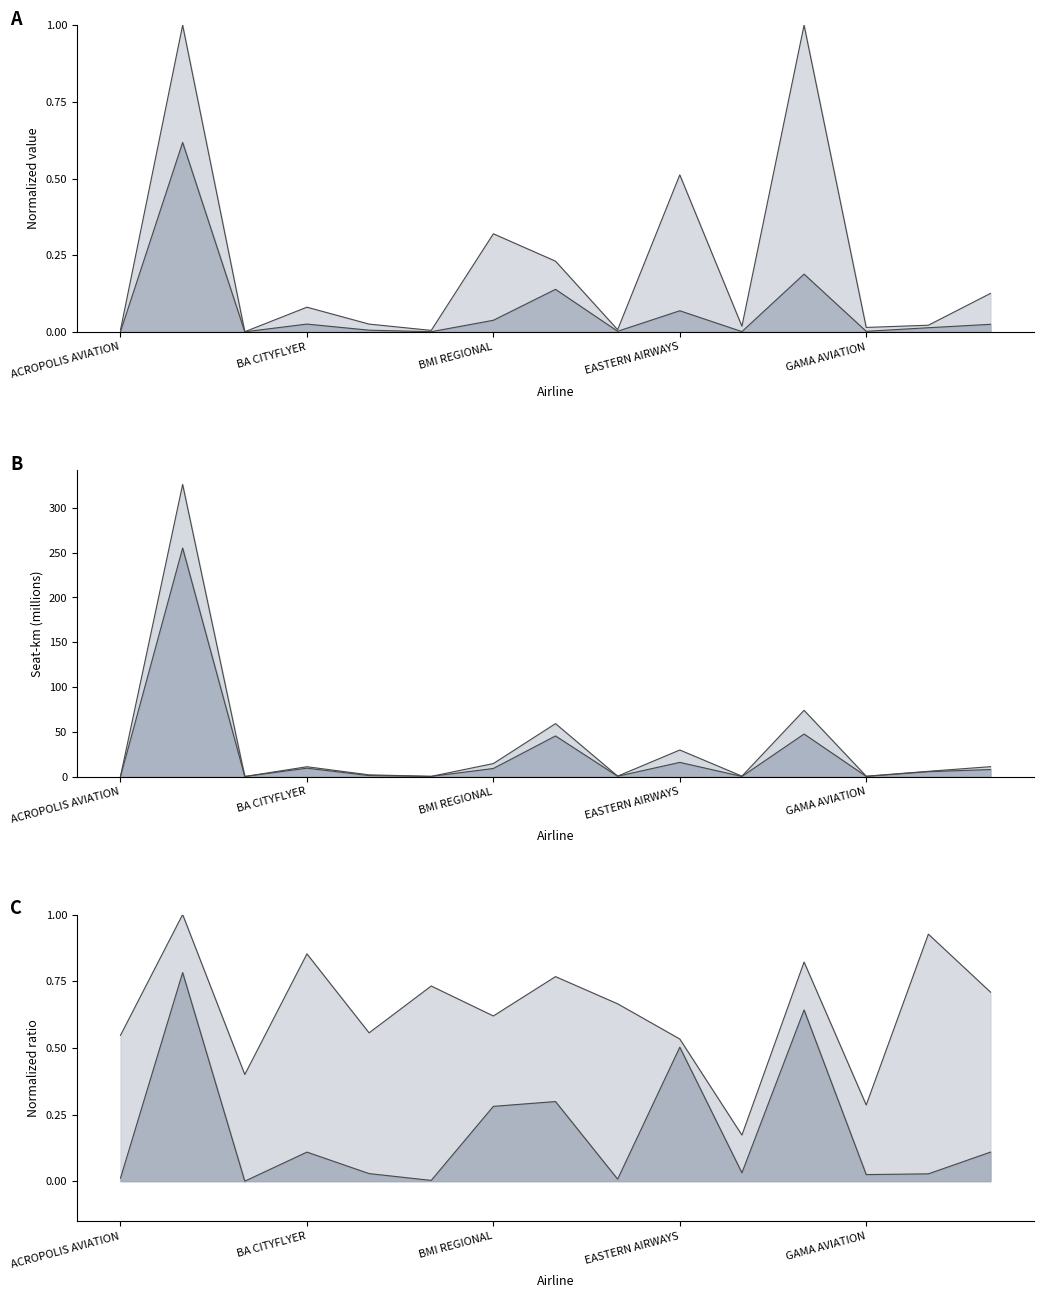

Reading left to right, transcribe all the data shown in this chart.

total_tonne_km_available_x1000: 0.1	255.1	0.0	9.3	1.0	0.1	9.0	45.3	0.3	15.8	0.1	47.4	0.1	5.4	7.8
aircraft_km_x1000: 0.0	0.8	0.0	0.1	0.0	0.0	0.3	0.3	0.0	0.5	0.0	0.6	0.0	0.0	0.1
seat_km_available_x1000: 0.2	326.1	0.0	10.9	1.9	0.2	14.5	59.0	0.4	29.6	0.4	73.9	0.3	5.8	11.0
seat_km_used_x1000: 0.0	0.6	0.0	0.0	0.0	0.0	0.0	0.1	0.0	0.1	0.0	0.2	0.0	0.0	0.0